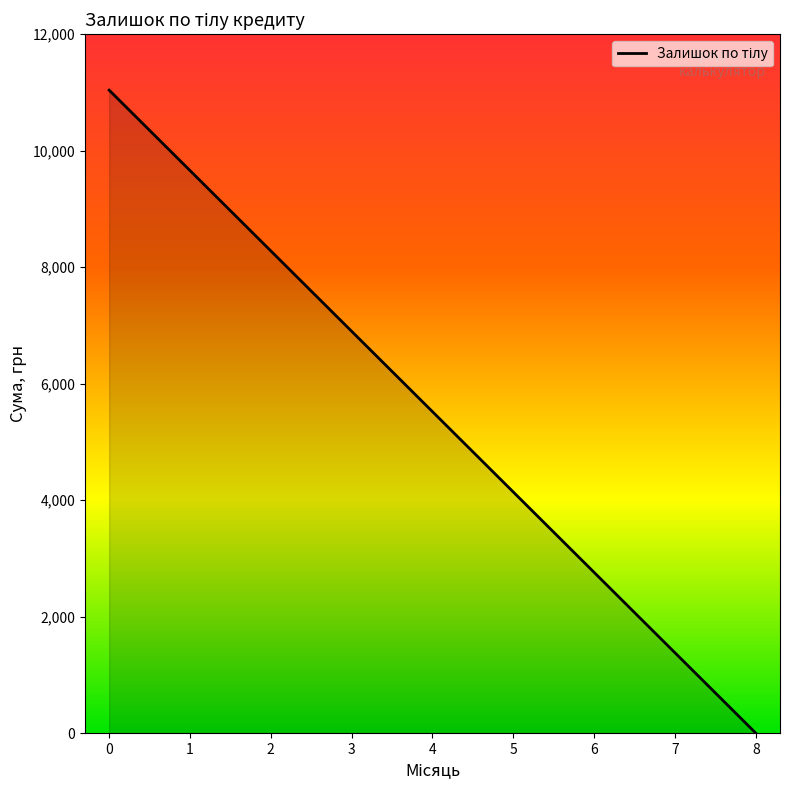

How many lines are shown in the chart?

1